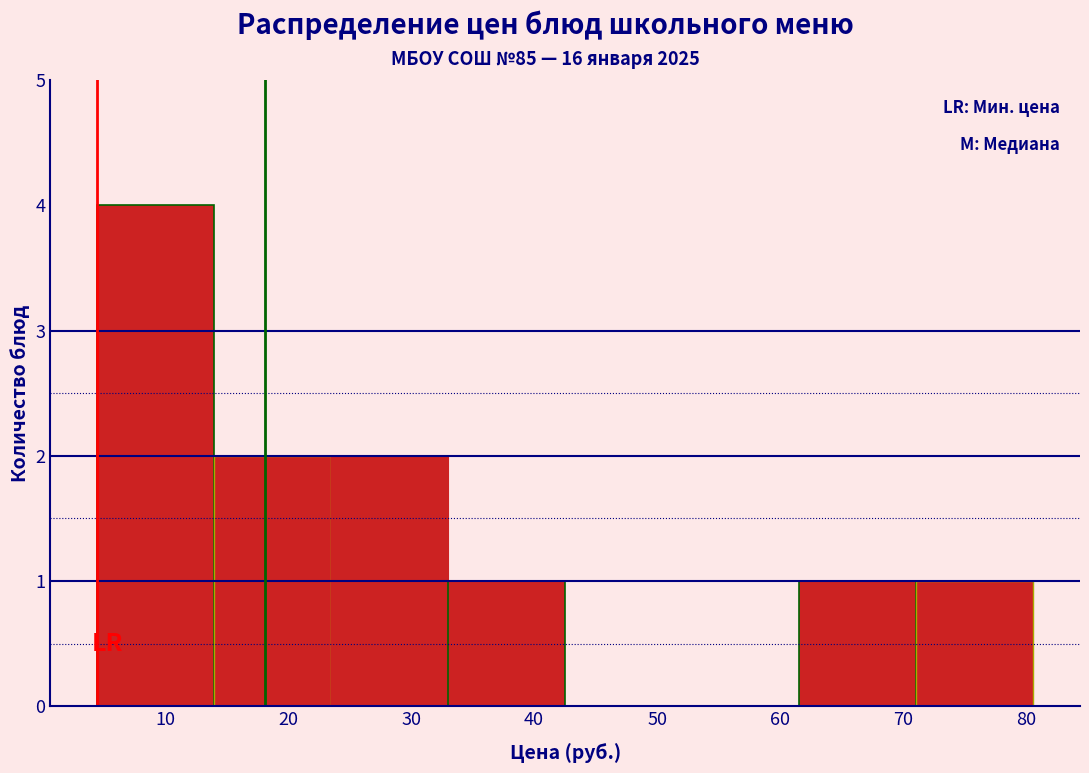

Reading left to right, transcribe this chart: for each bar, give the range it covers on the x-axis and its height. Neither the bar edges nor the heights are printed on the chart, so give them approximately, as read against the axes.

4 to 14: 4
14 to 24: 2
24 to 33: 2
33 to 43: 1
43 to 52: 0
52 to 62: 0
62 to 71: 1
71 to 81: 1